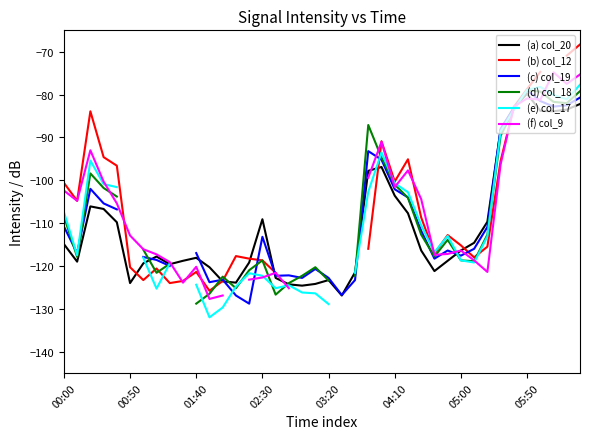

How many interior local peaks does the (f) col_9 series have?

8